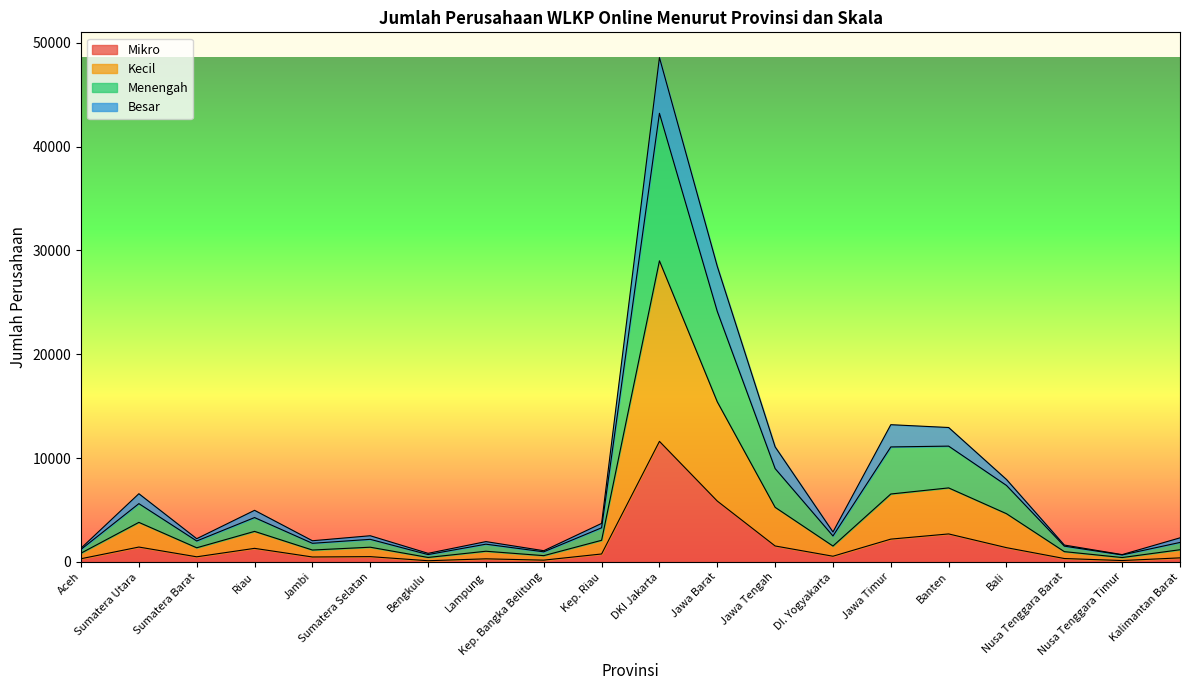

Read the Mikro value at Sumatera Selatan.

515